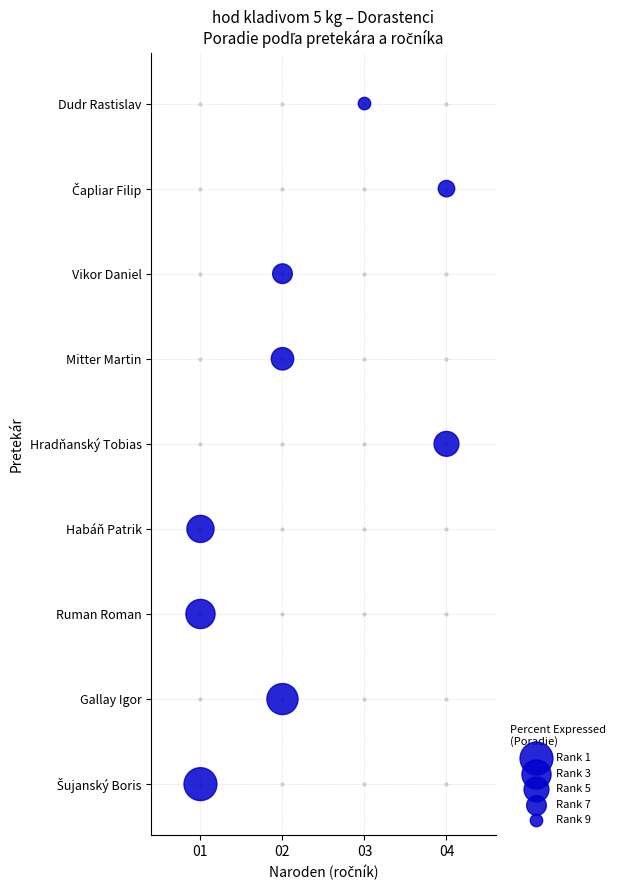

The value at 02 is 11. True or false?

False